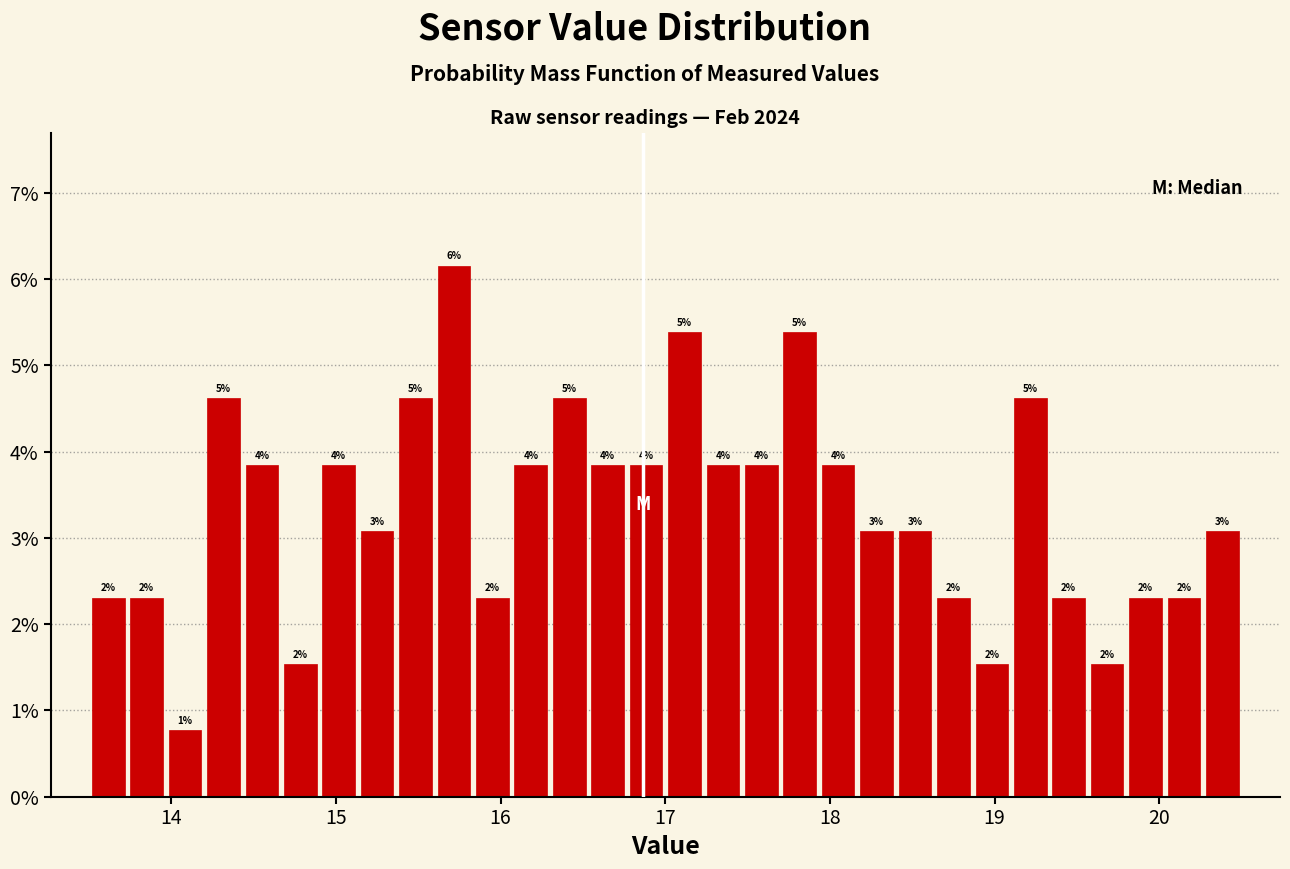

Read against the x-axis, roughly where is the centre of the tallest bar?

15.7